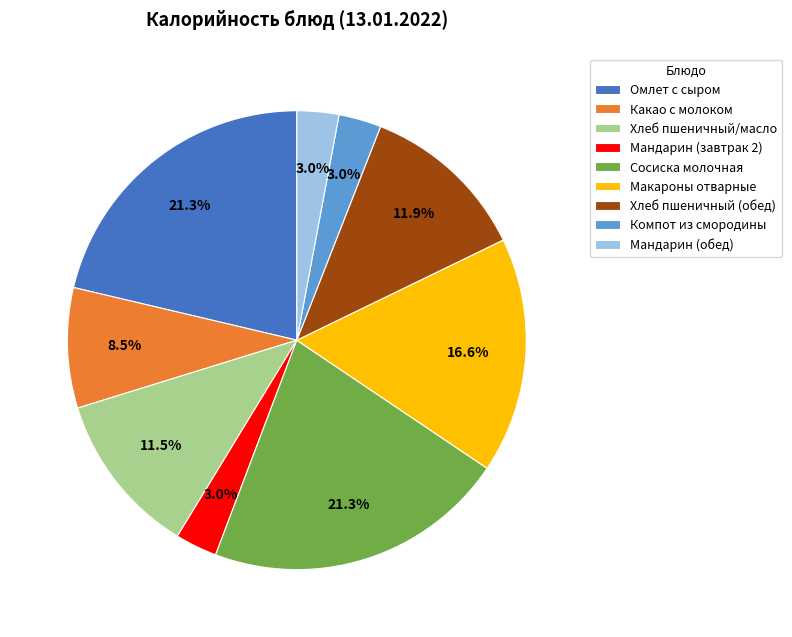

Is it true that Компот из смородины is 3% of the pie?

True